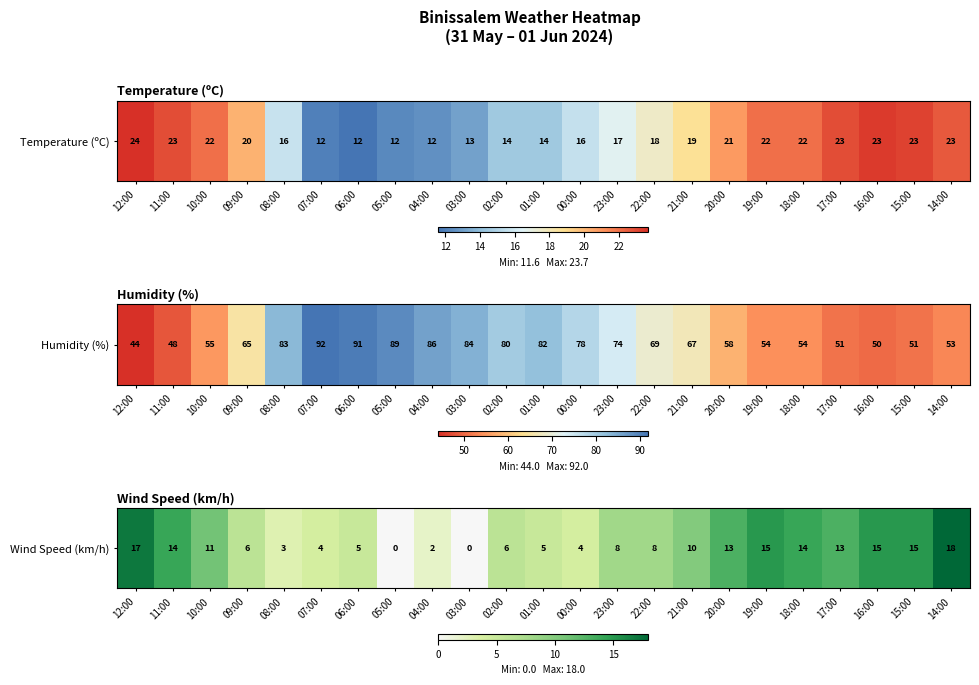

Between 05:00 and 18:00, which is larger?

18:00